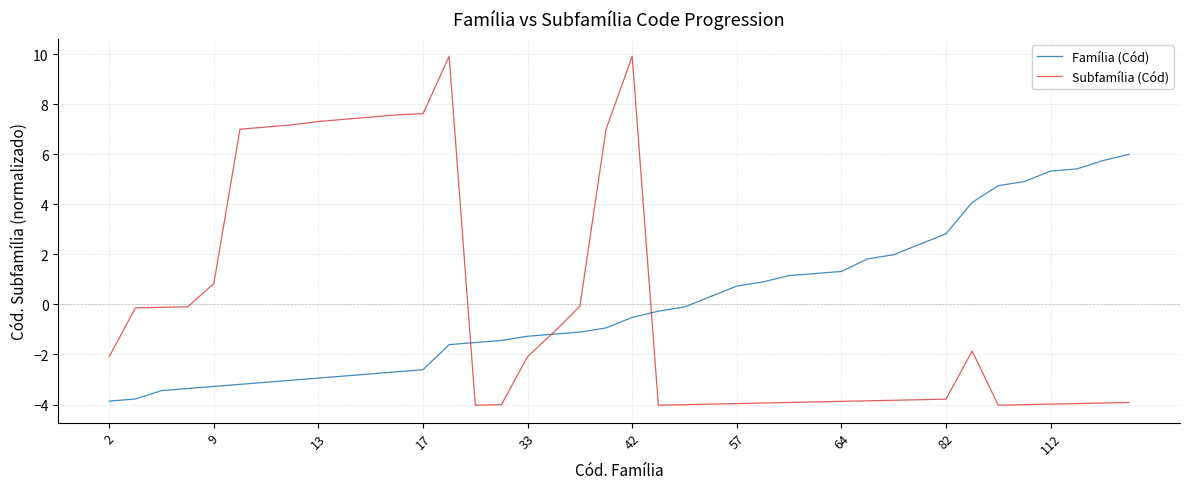

What is the highest value of the Subfamília (Cód) series?

9.9